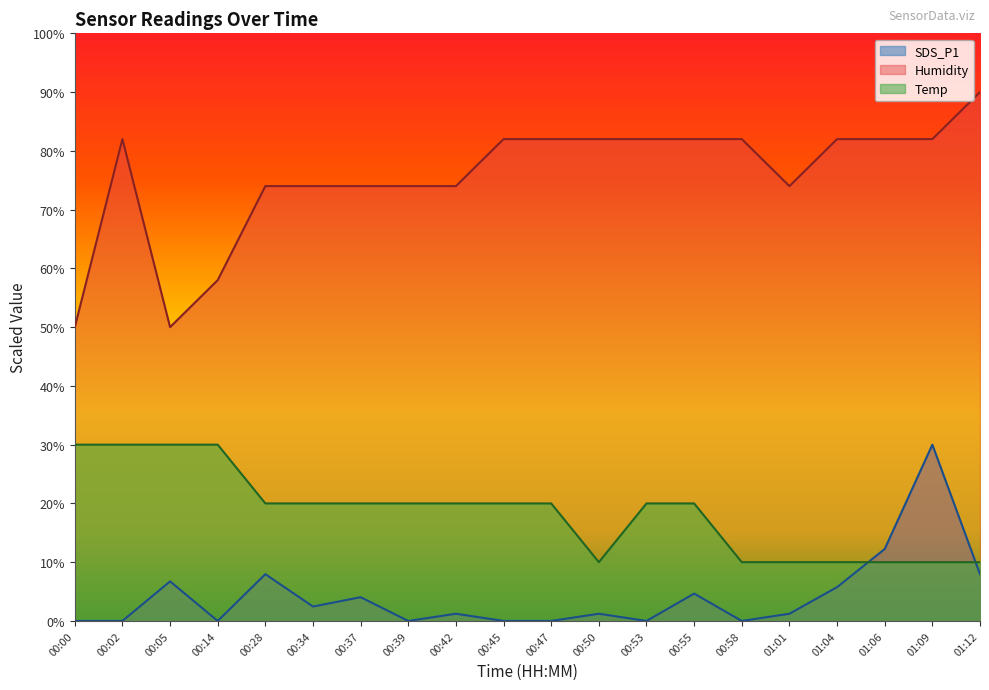

What is the total value across all series at 01:06?

104.2